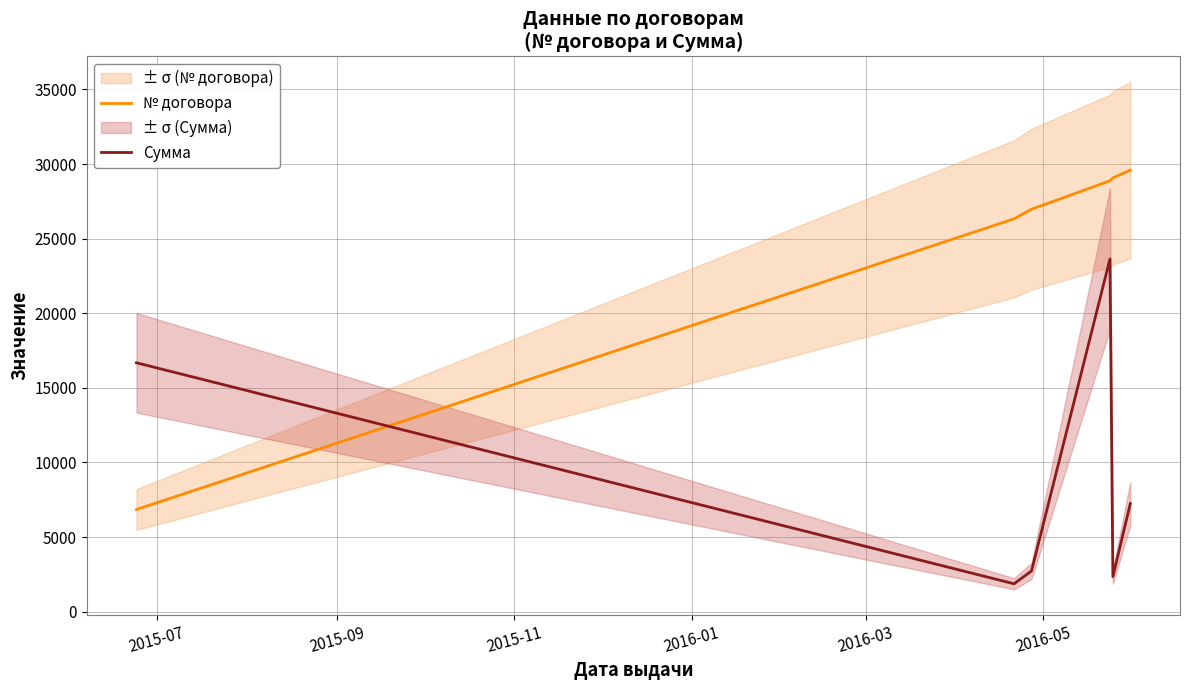

How many times do Сумма and № договора cross each other?

1